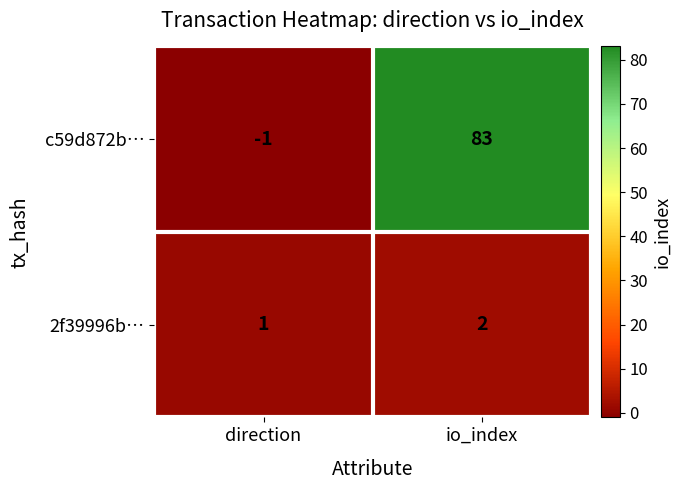

What is the sum of the 2f39996b… values at direction and io_index?

3